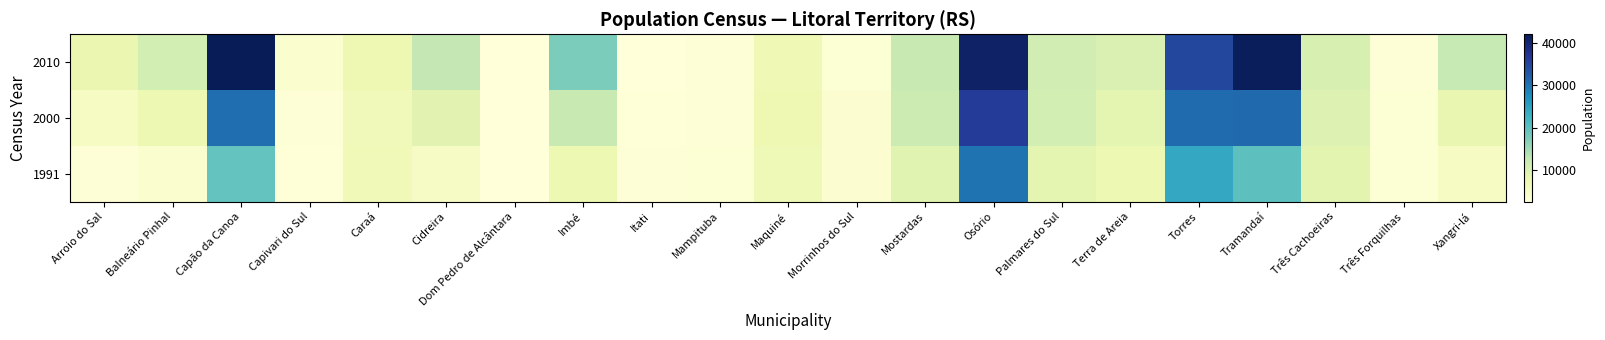

Reading right to left, transcribe all the data shown in this chart.

1991: Xangri-lá=5309	Três Forquilhas=3230	Três Cachoeiras=8772	Tramandaí=20130	Torres=24060	Terra de Areia=7342	Palmares do Sul=8660	Osório=30115	Mostardas=9089	Morrinhos do Sul=3545	Maquiné=6742	Mampituba=3198	Itati=3065	Imbé=7352	Dom Pedro de Alcântara=2668	Cidreira=4991	Caraá=6633	Capivari do Sul=2707	Capão da Canoa=19446	Balneário Pinhal=3857	Arroio do Sal=3031
2000: Xangri-lá=8197	Três Forquilhas=3239	Três Cachoeiras=9523	Tramandaí=31040	Torres=30880	Terra de Areia=8617	Palmares do Sul=10854	Osório=36131	Mostardas=11658	Morrinhos do Sul=3533	Maquiné=7304	Mampituba=3106	Itati=2836	Imbé=12242	Dom Pedro de Alcântara=2636	Cidreira=8882	Caraá=6403	Capivari do Sul=3107	Capão da Canoa=30498	Balneário Pinhal=7452	Arroio do Sal=5273
2010: Xangri-lá=12405	Três Forquilhas=2912	Três Cachoeiras=10239	Tramandaí=41655	Torres=34646	Terra de Areia=9878	Palmares do Sul=10971	Osório=40941	Mostardas=12130	Morrinhos do Sul=3185	Maquiné=6908	Mampituba=2997	Itati=2589	Imbé=17667	Dom Pedro de Alcântara=2550	Cidreira=12654	Caraá=7313	Capivari do Sul=3890	Capão da Canoa=42047	Balneário Pinhal=10855	Arroio do Sal=7744